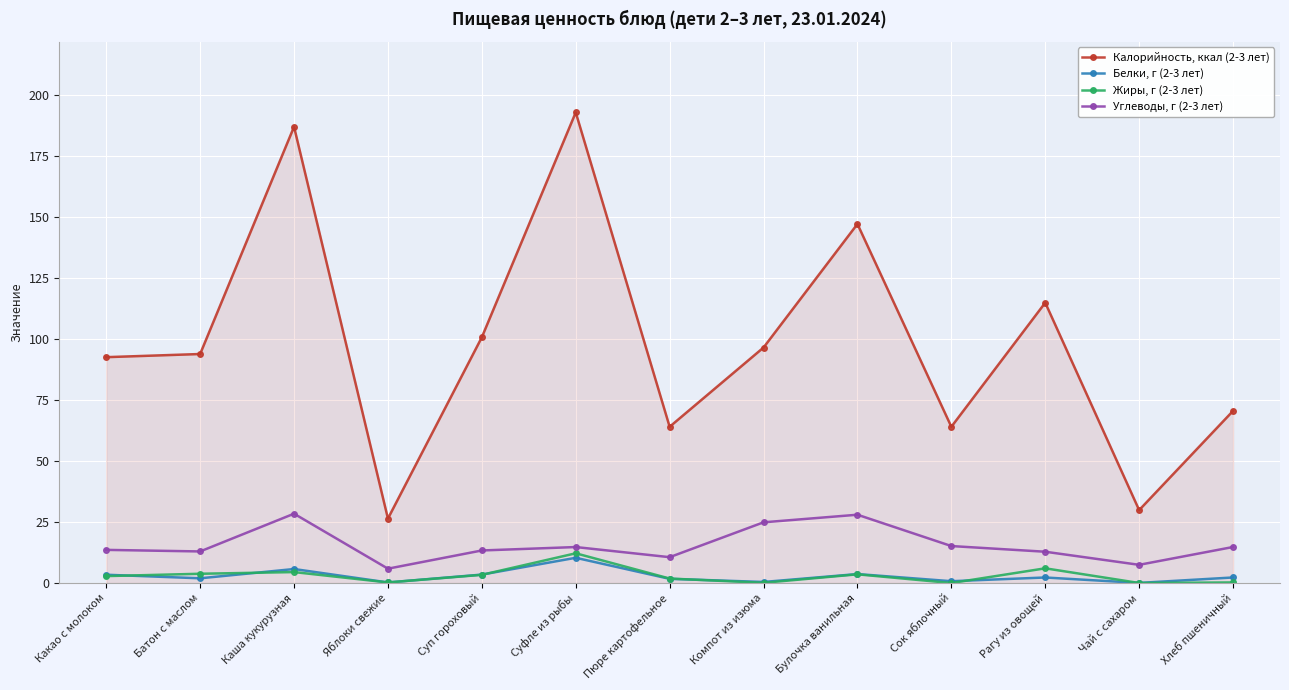

True or false: Жиры, г (2-3 лет) and Калорийность, ккал (2-3 лет) intersect in this chart.

False